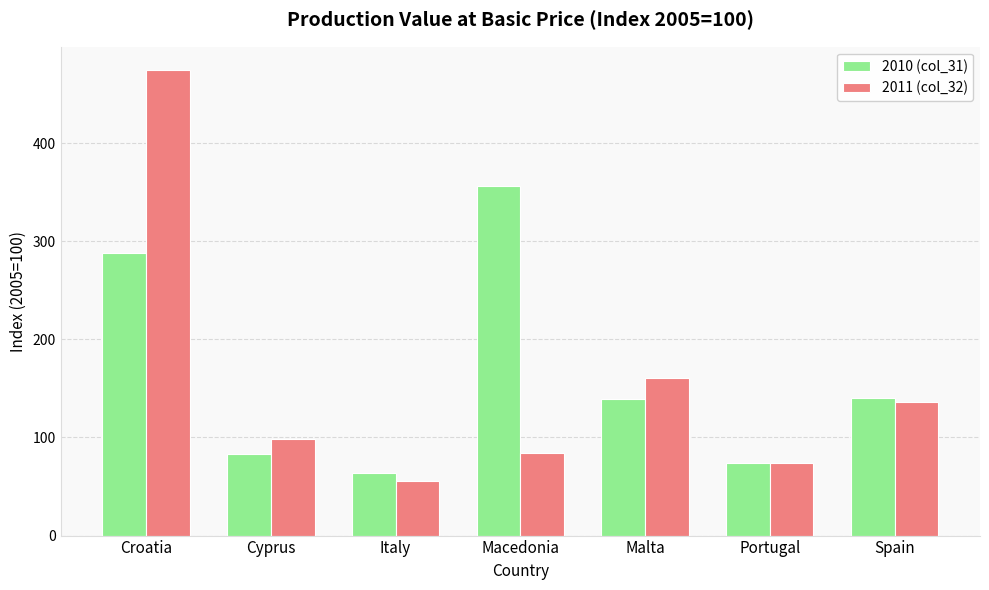

At how many categories does at least one series exceed 115?

4